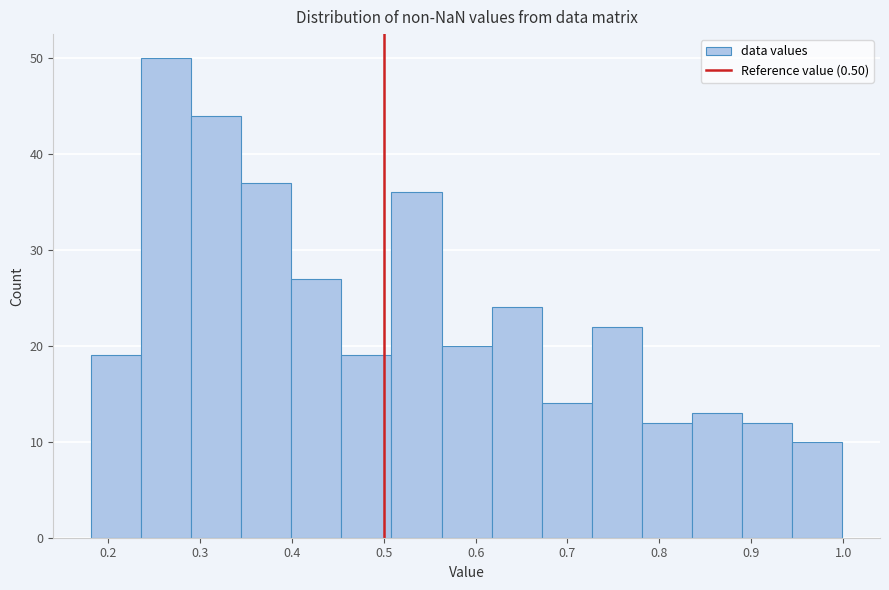

Reading left to right, list every bar in this chart as the range it spans on the x-axis followed by its height. Neither the bar edges nor the heights are printed on the chart, so give them approximately, as read against the axes.

0.18 to 0.24: 19
0.24 to 0.29: 50
0.29 to 0.35: 44
0.35 to 0.40: 37
0.40 to 0.45: 27
0.45 to 0.51: 19
0.51 to 0.56: 36
0.56 to 0.62: 20
0.62 to 0.67: 24
0.67 to 0.73: 14
0.73 to 0.78: 22
0.78 to 0.84: 12
0.84 to 0.89: 13
0.89 to 0.94: 12
0.94 to 1.00: 10